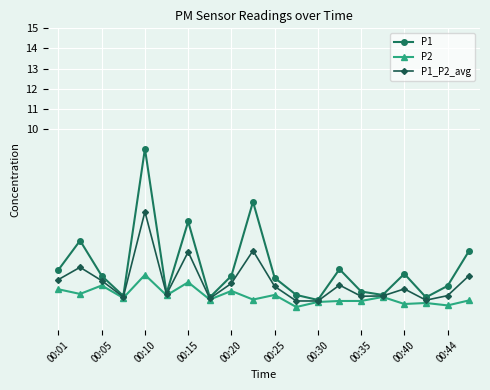

Which series has the largest total across all categories?

P1